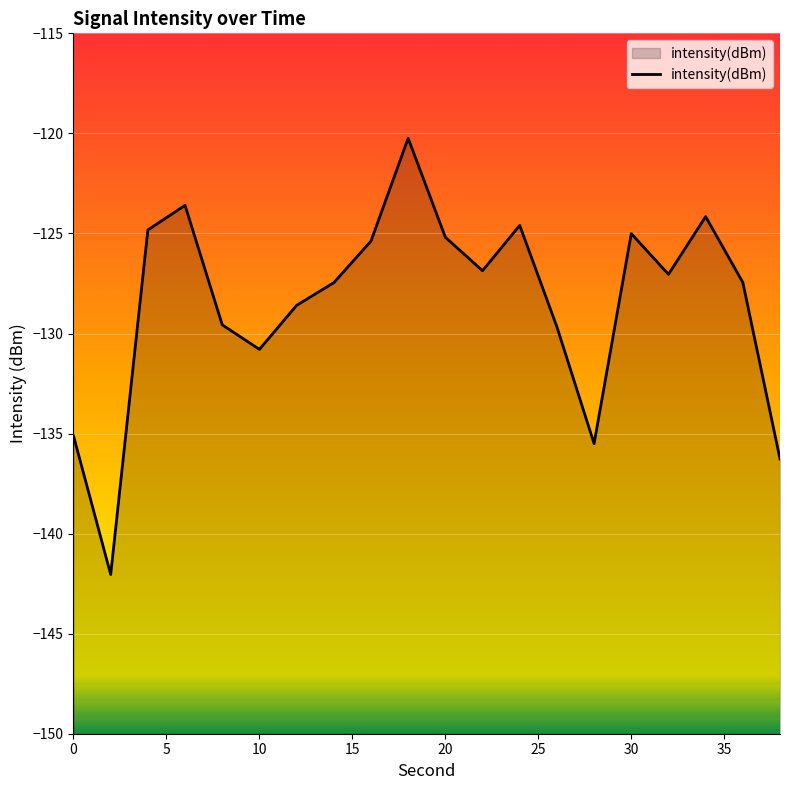

What is the value of the 18th point from the left?

-124.2